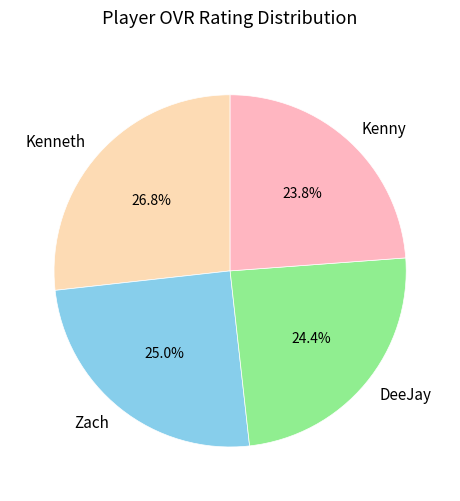

What is the ratio of the value at Kenneth to the value at Kenny?

1.1